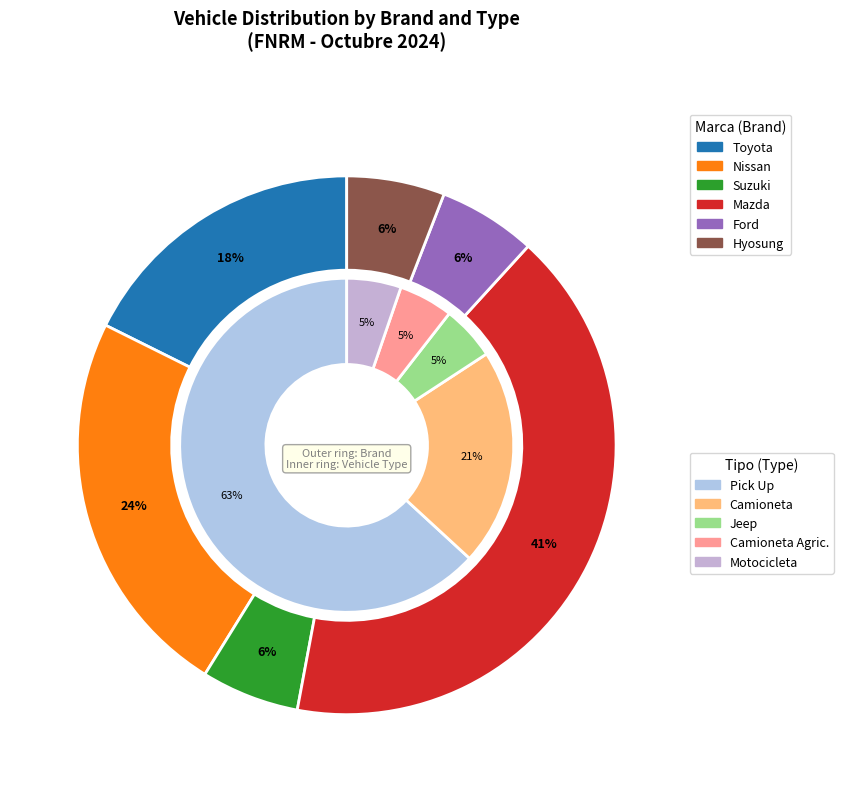

Approximately how many times larger is the value at Toyota compared to Ford?

3.0